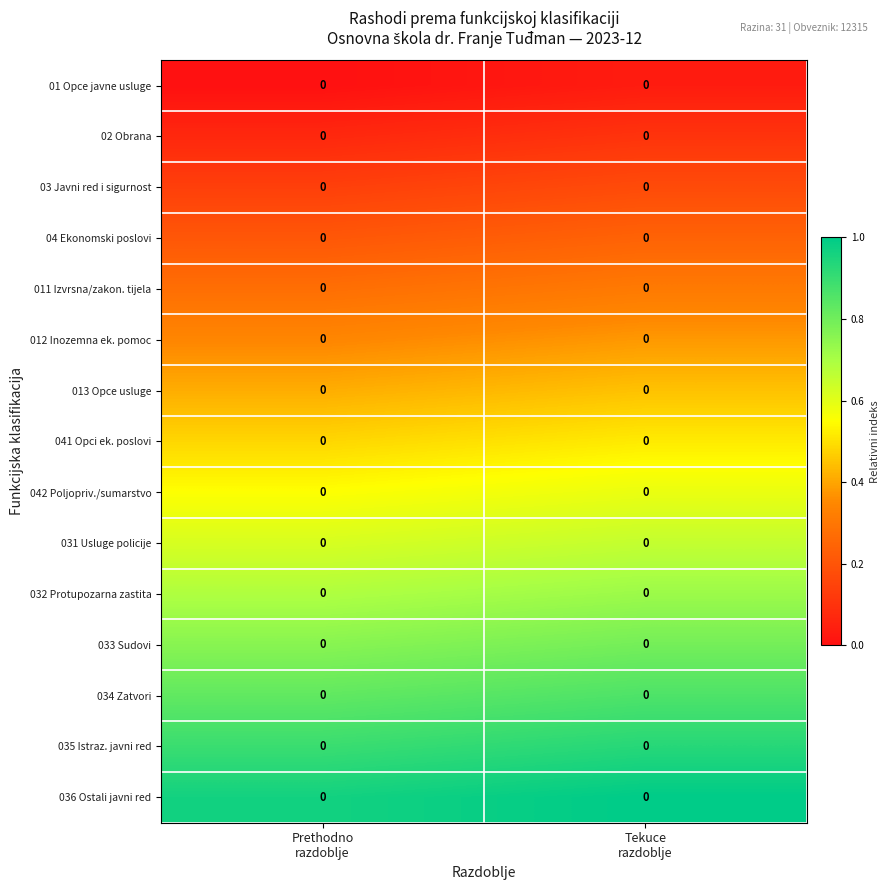

What is the difference between the highest and lowest values at Prethodno
razdoblje?

1.0